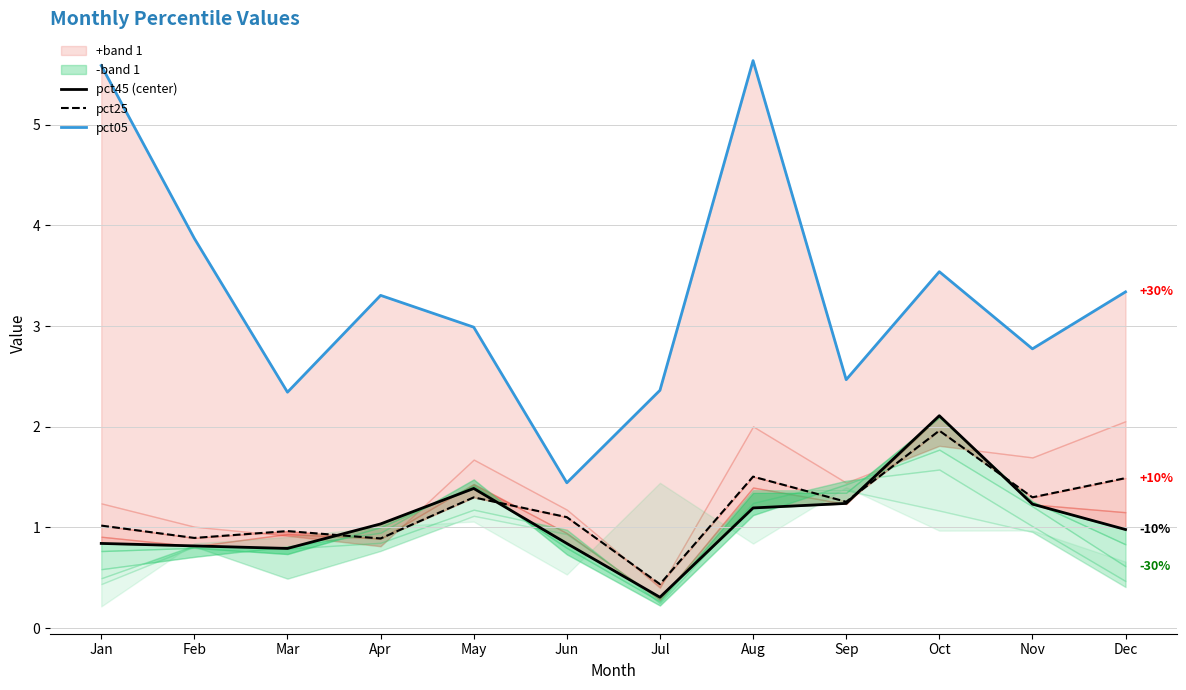

At how many categories does at least one series exceed 3?

6